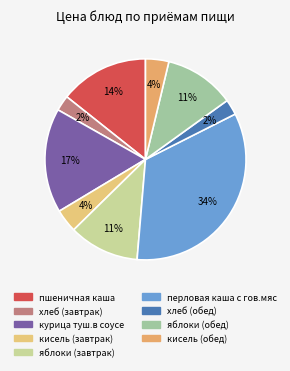

Is the sum of кисель (обед) and перловая каша с гов.мяс greater than half?

No